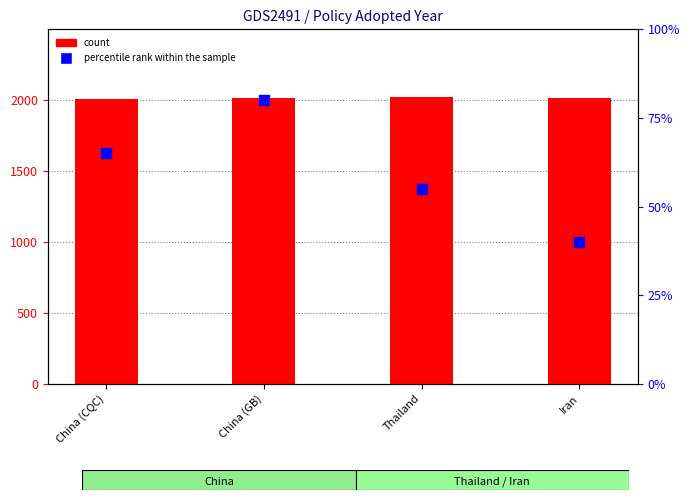

What is the total value across all series at Iran?

2053